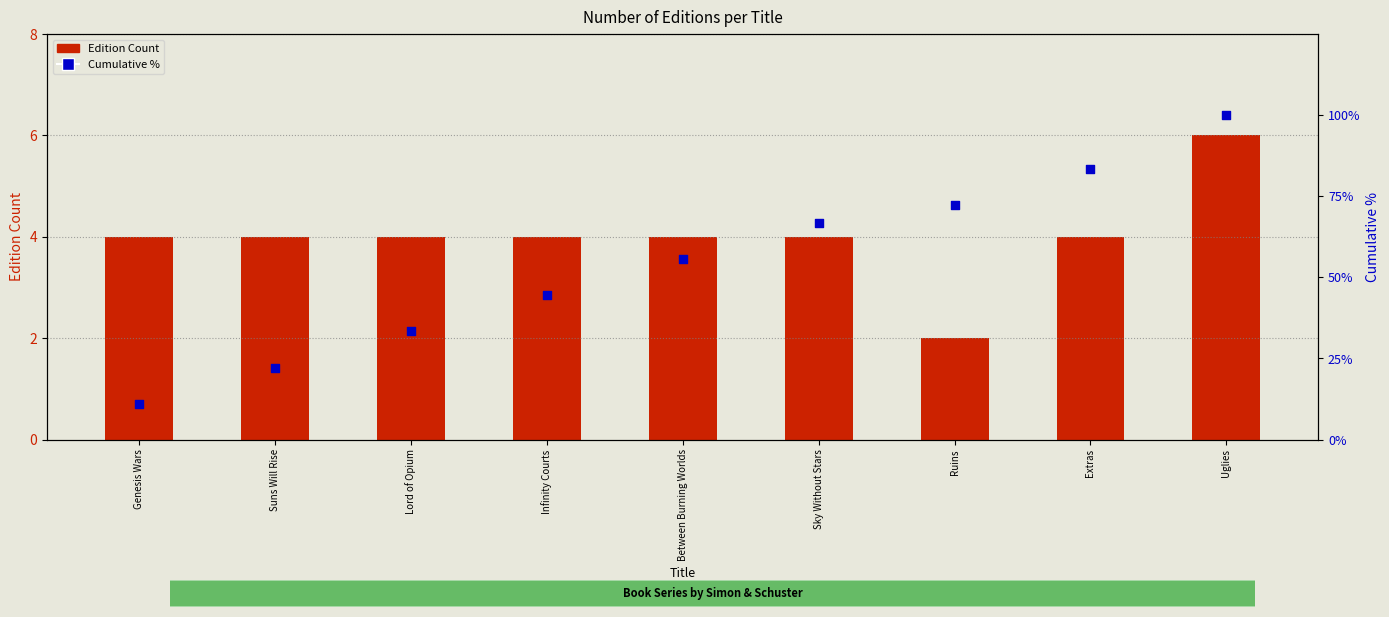

What is the total value across all series at Extras?

87.3